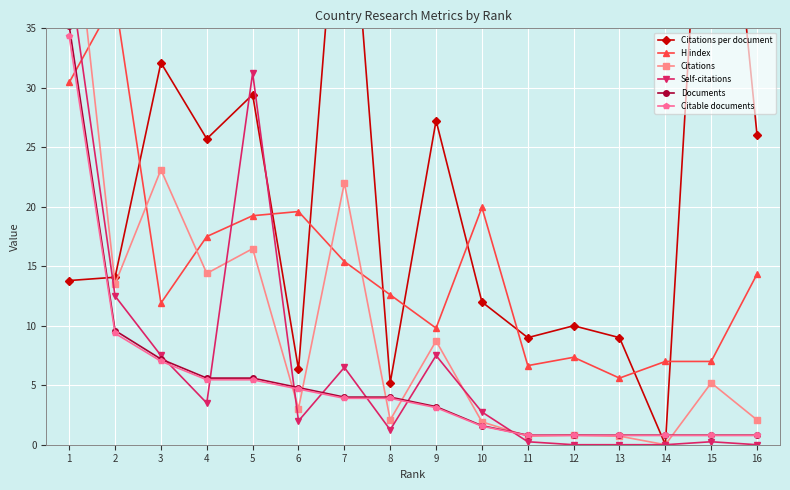

How many times do Citations and Documents cross each other?

6